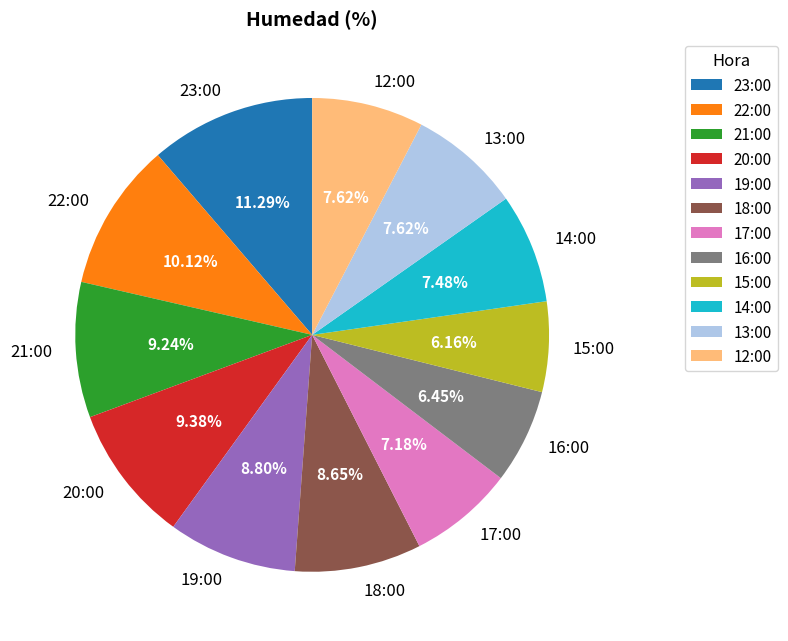

Is there any slice that represents more than half of the pie?

No